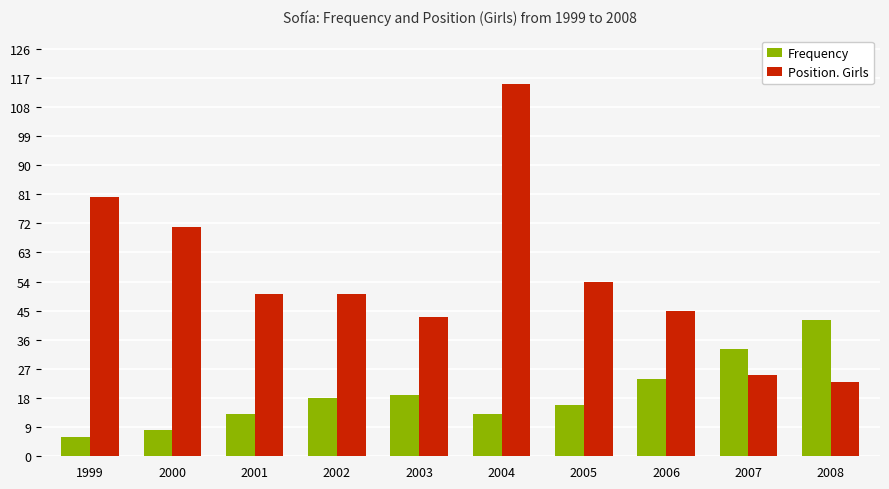

What are all the series names shown in the legend?

Frequency, Position. Girls